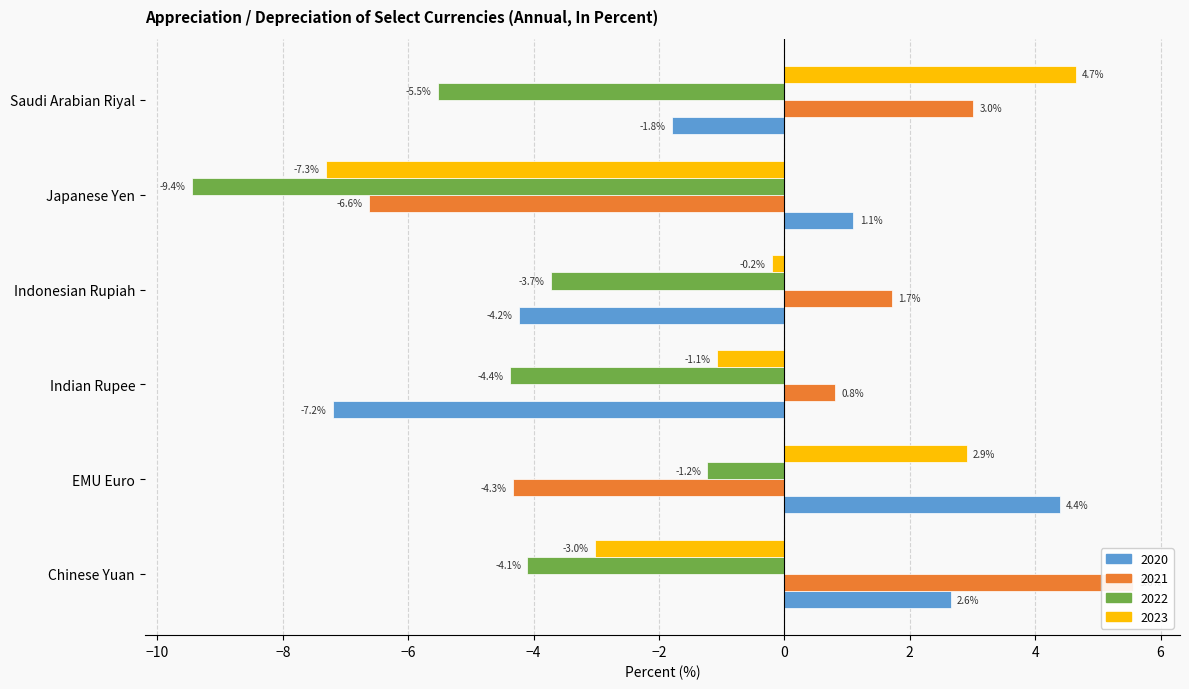

What value does the 2022 series have at Saudi Arabian Riyal?

-5.5